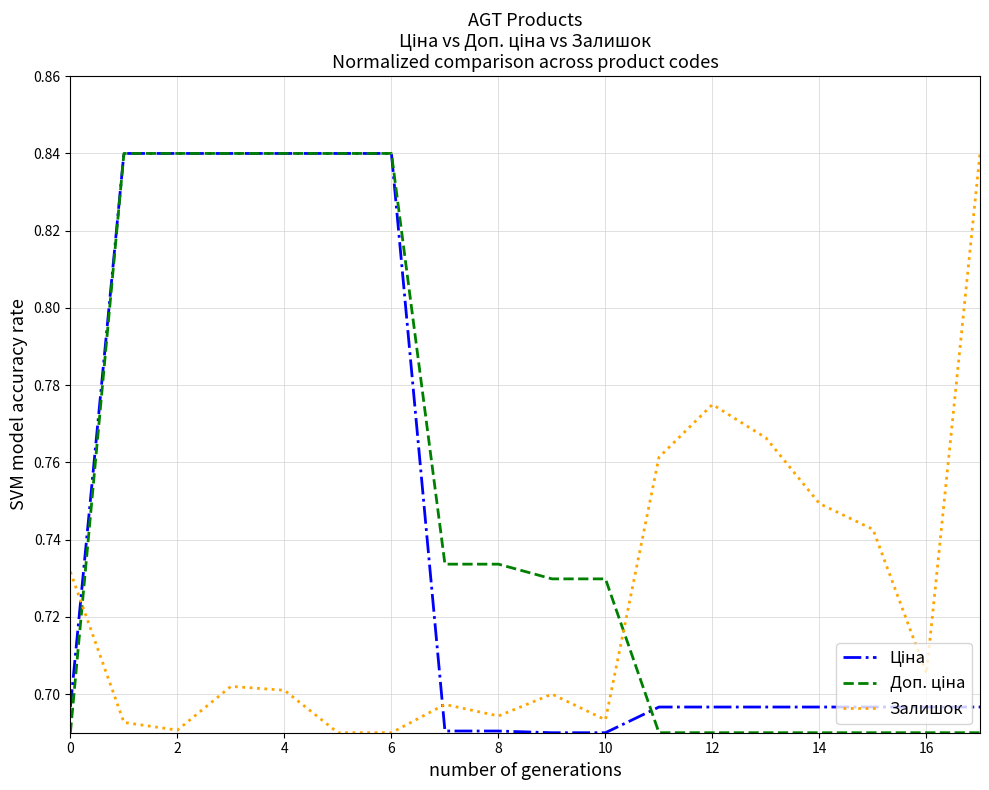

Does the chart display data point markers on the line(s)?

No